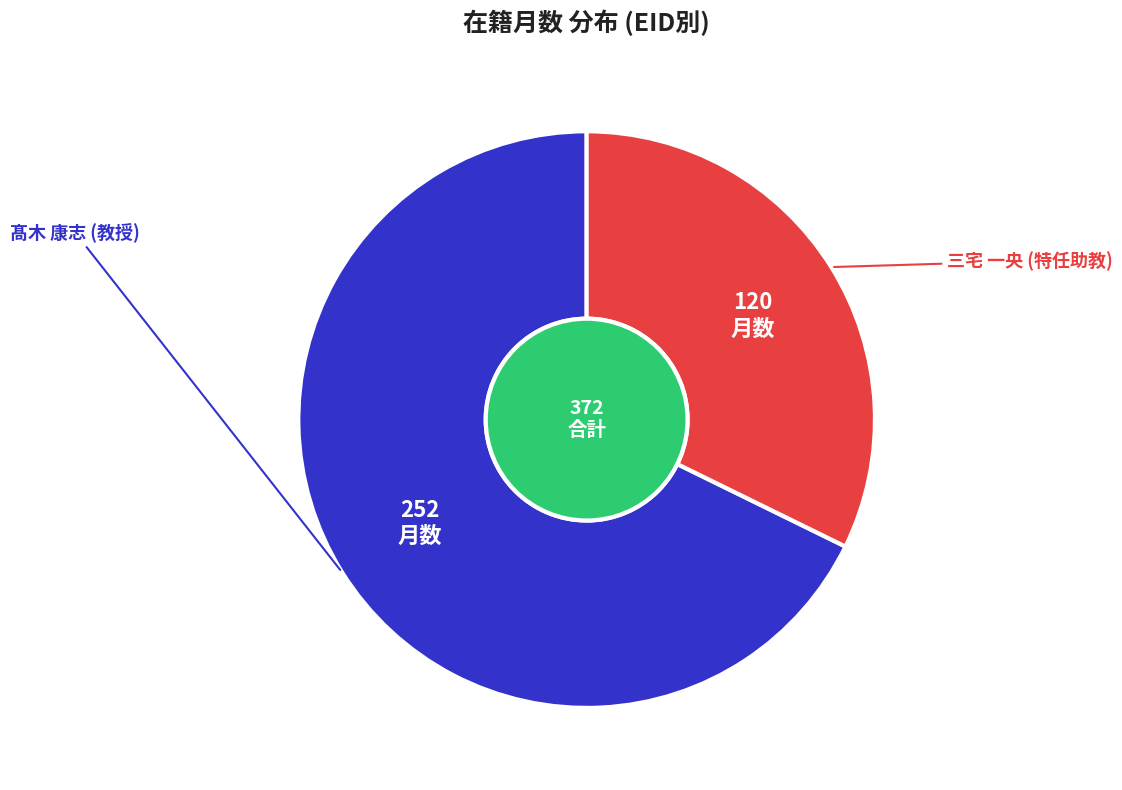

Is the sum of 三宅 一央 (特任助教) and 髙木 康志 (教授) greater than half?

Yes